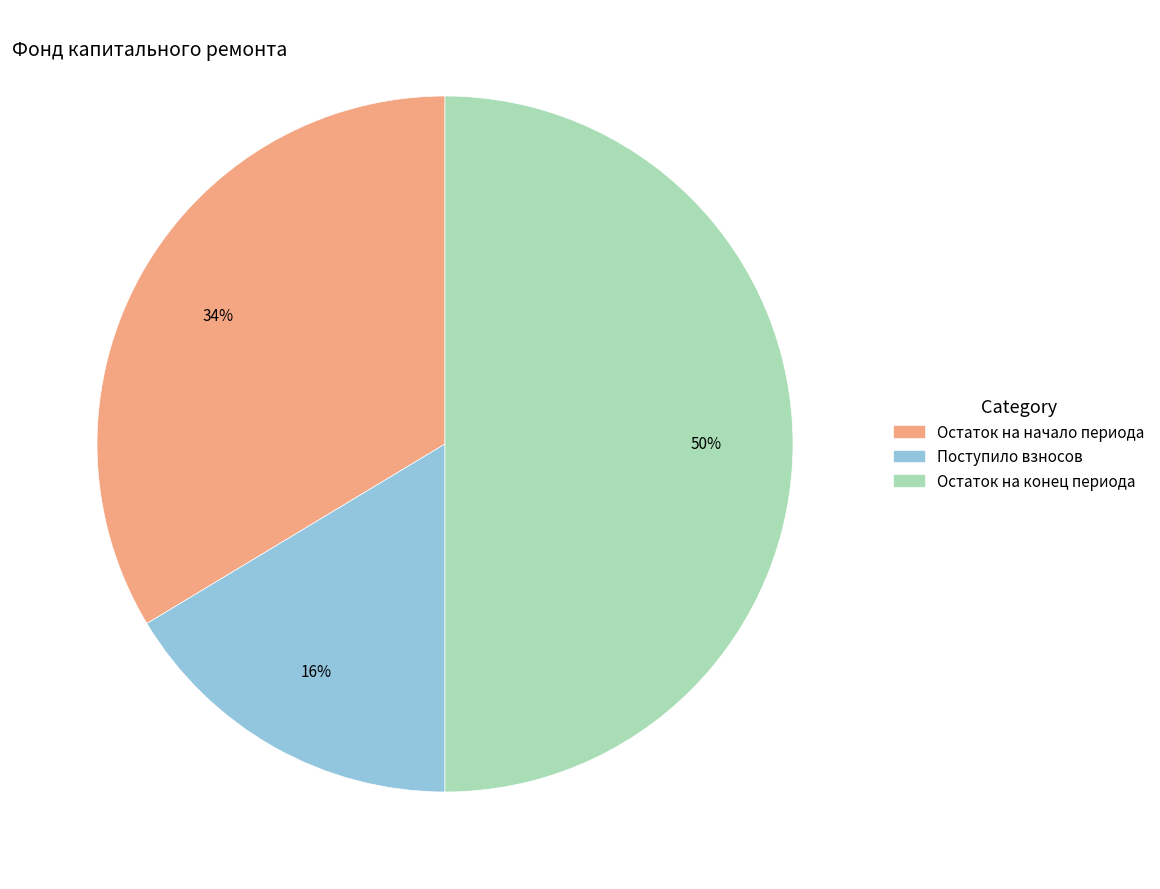

Count the number of slices in the pie.

3